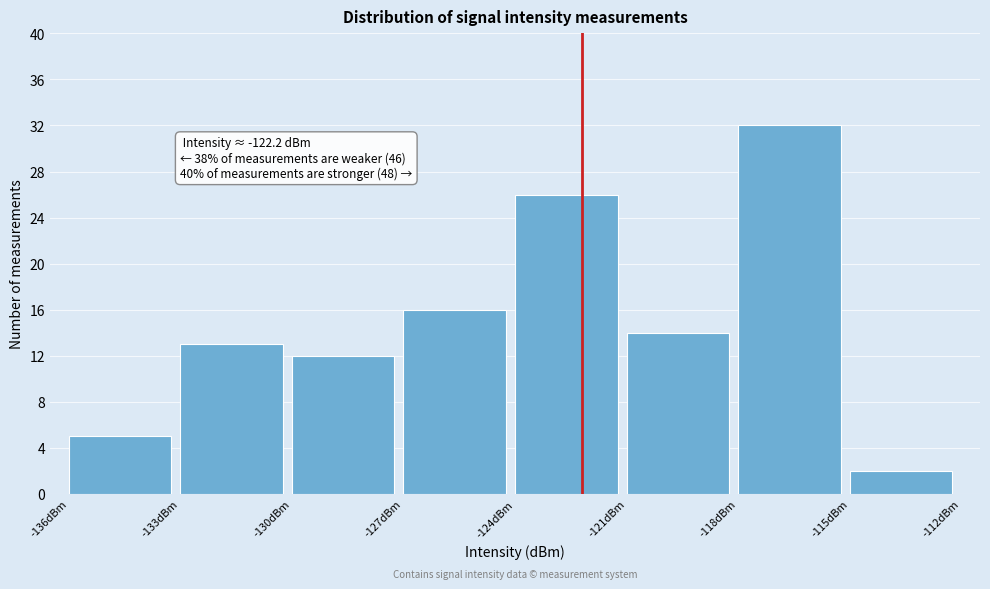

Over which range of the x-axis is the bar tallest?

-118 to -115